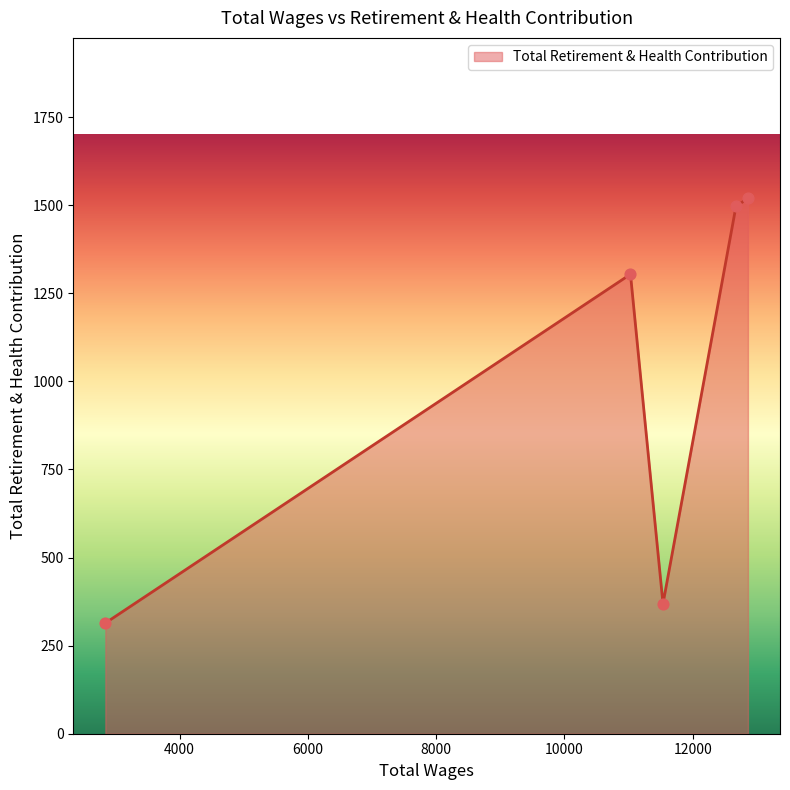

What is the average value?

1001